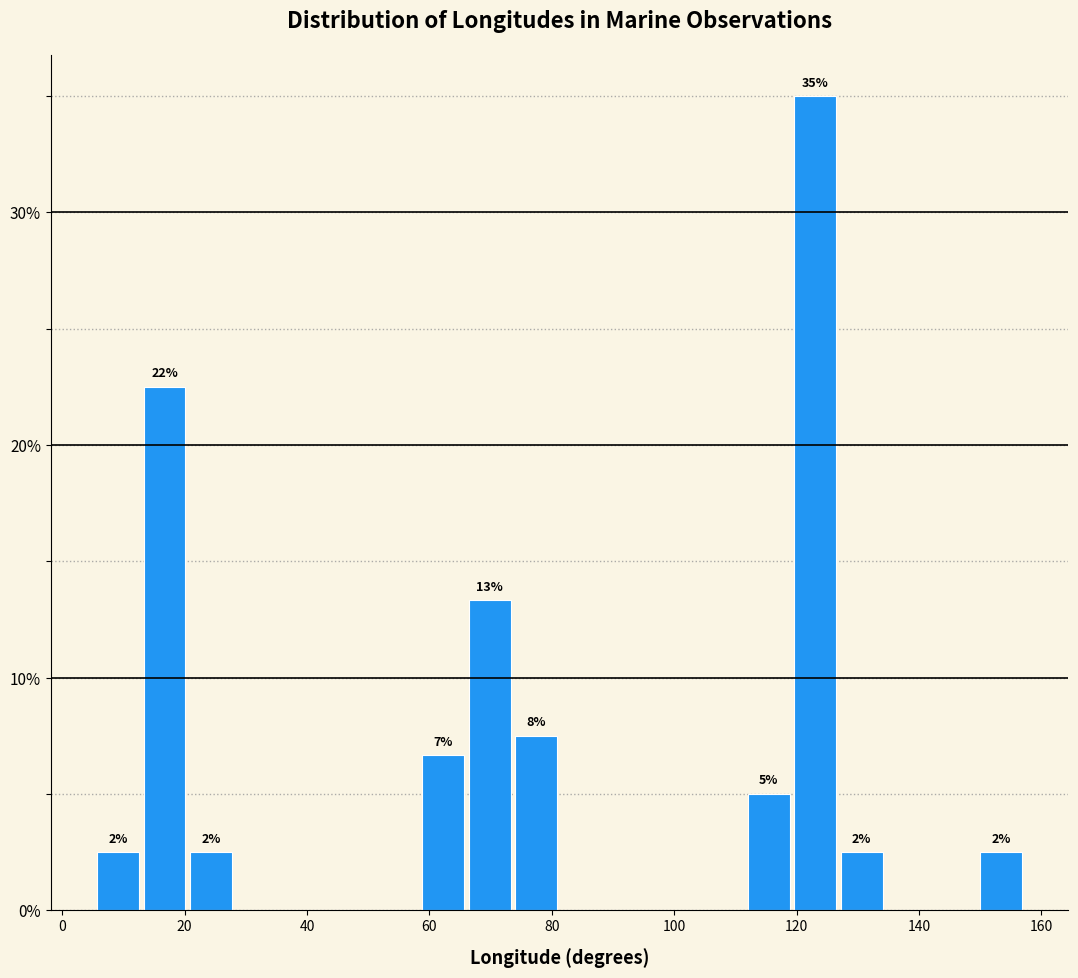

Around what value on the x-axis is the tallest bar? Give the approximate position of its centre, as read against the axis.

124